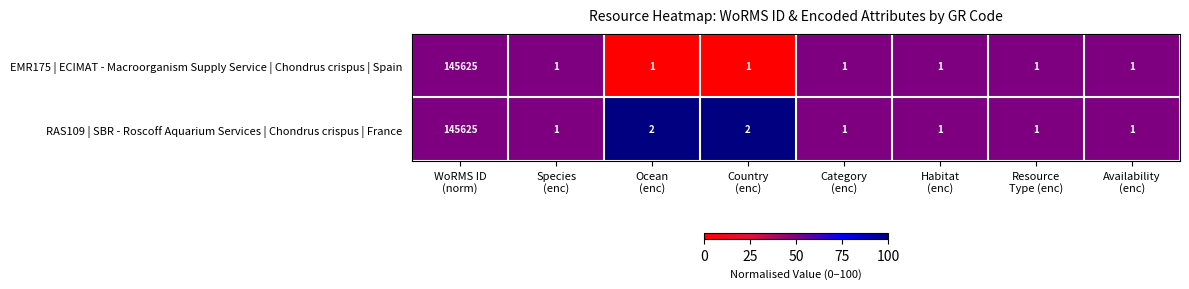

Rank the series by their average value, from lowest to highest.

EMR175 | ECIMAT - Macroorganism Supply Service | Chondrus crispus | Spain, RAS109 | SBR - Roscoff Aquarium Services | Chondrus crispus | France